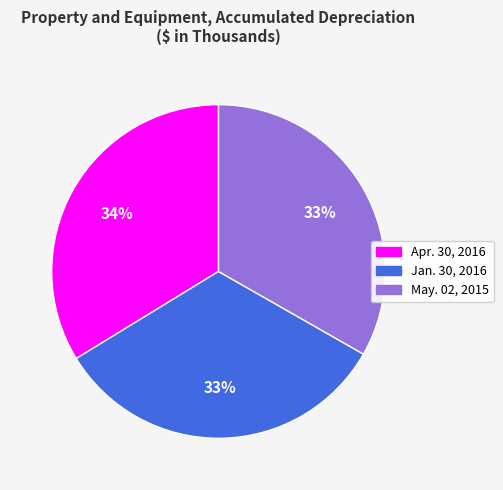

To the nearest percent, what is the difference between the largest and smallest slice percentages?

1%